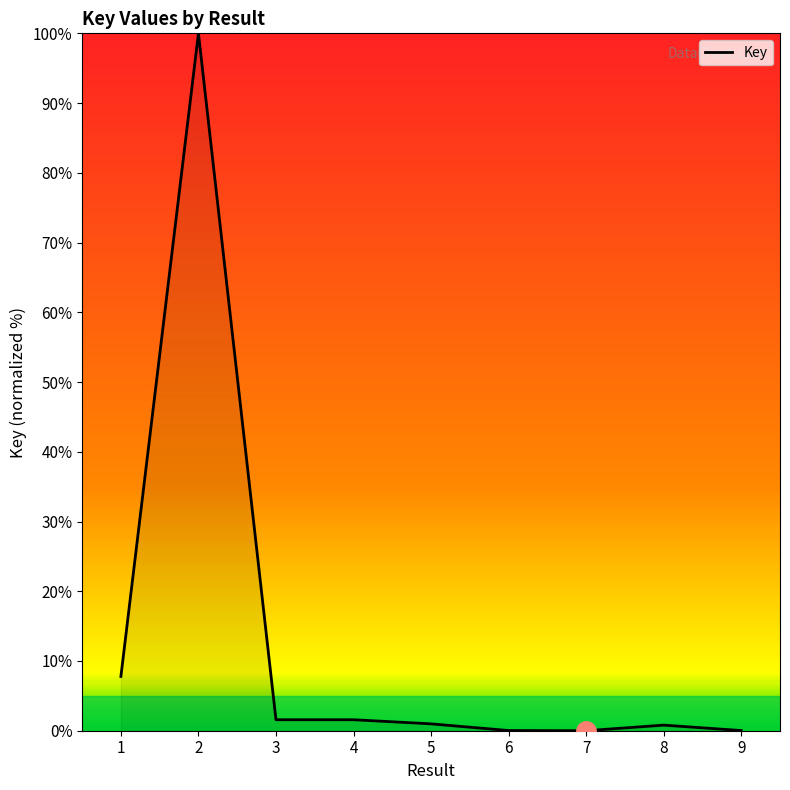

What is the difference between the maximum and second lowest values?

100.0